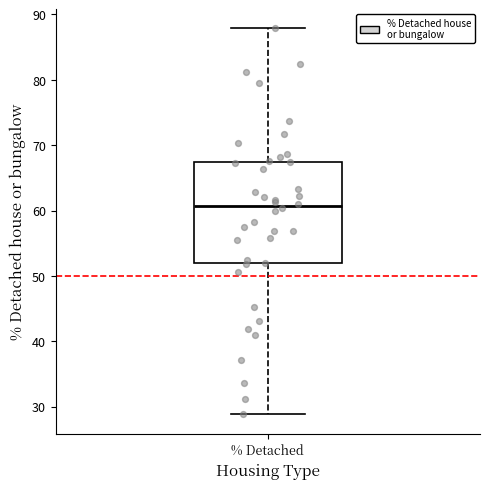

Read this box plot against the y-axis: the position of the median line, the range covered by the box, and the ends of both whiskers. The values are not printed on the chart, so give them approximately, as read against the axis.

median 61, box 52 to 67, whiskers 29 to 88